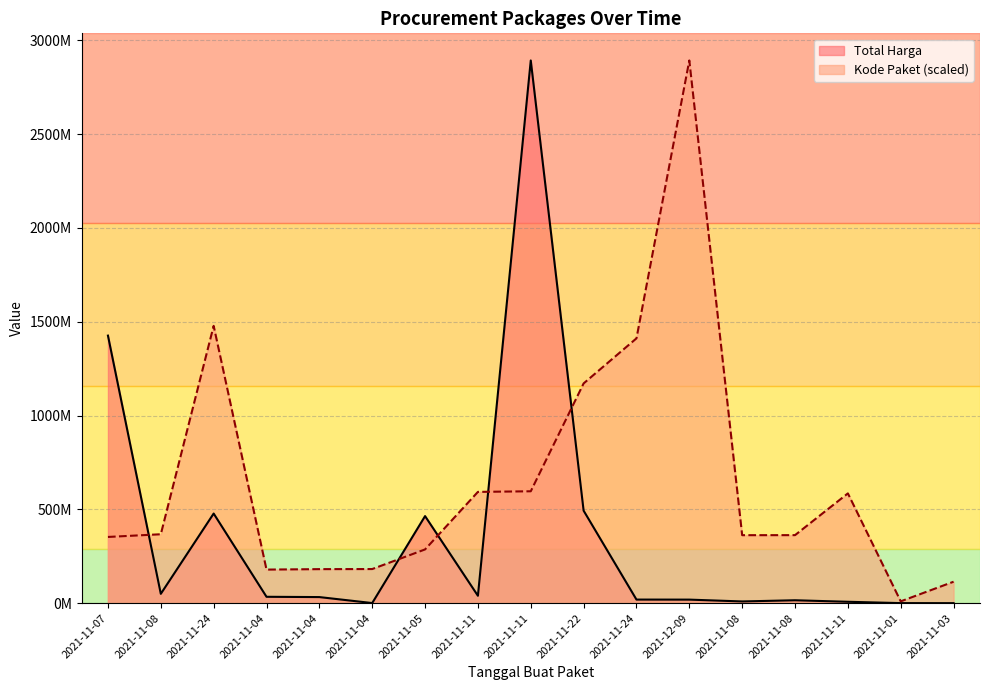

What is the approximate value of Kode Paket at 2021-11-24?

1411261394.6